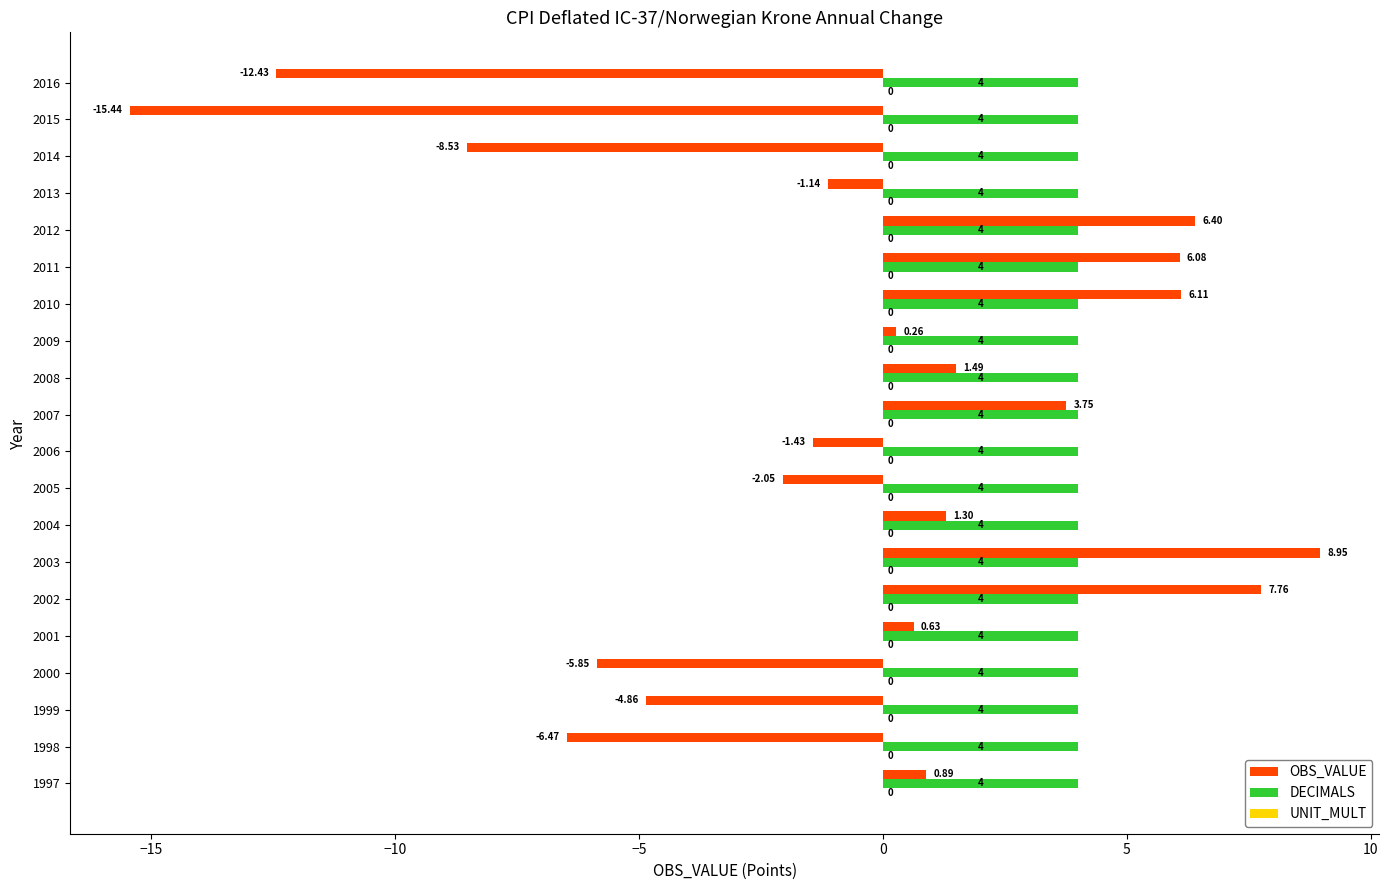

Rank the series by their average value, from highest to lowest.

DECIMALS, OBS_VALUE